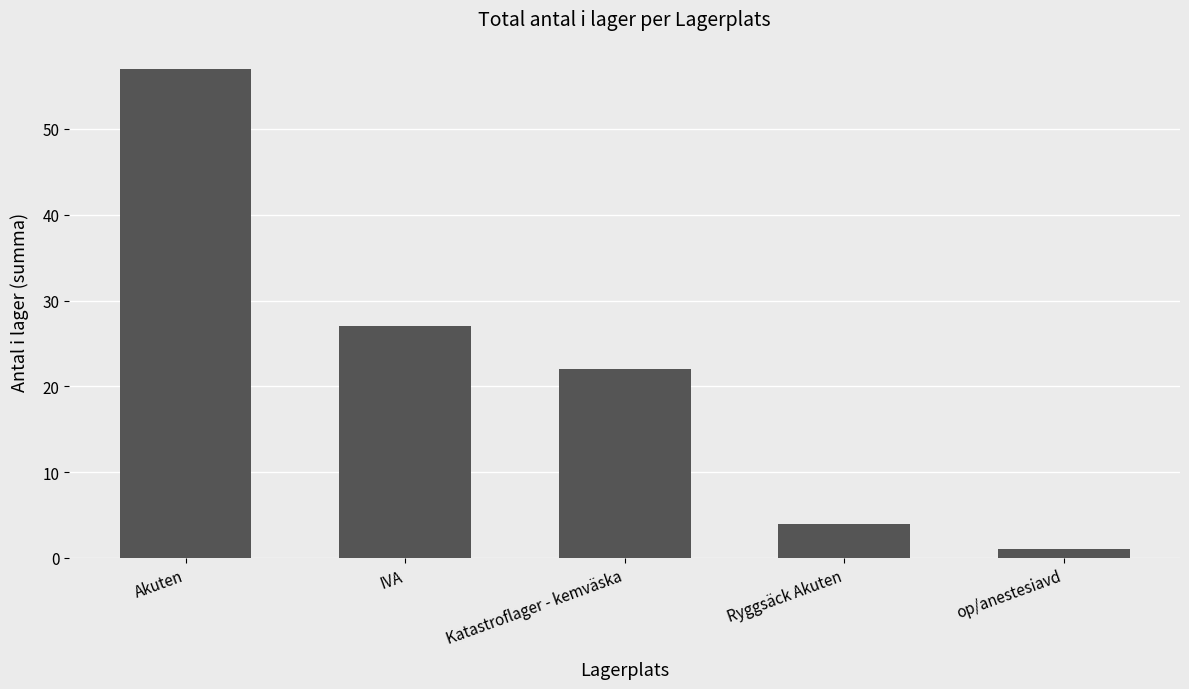

What is the maximum value shown in the chart?

57